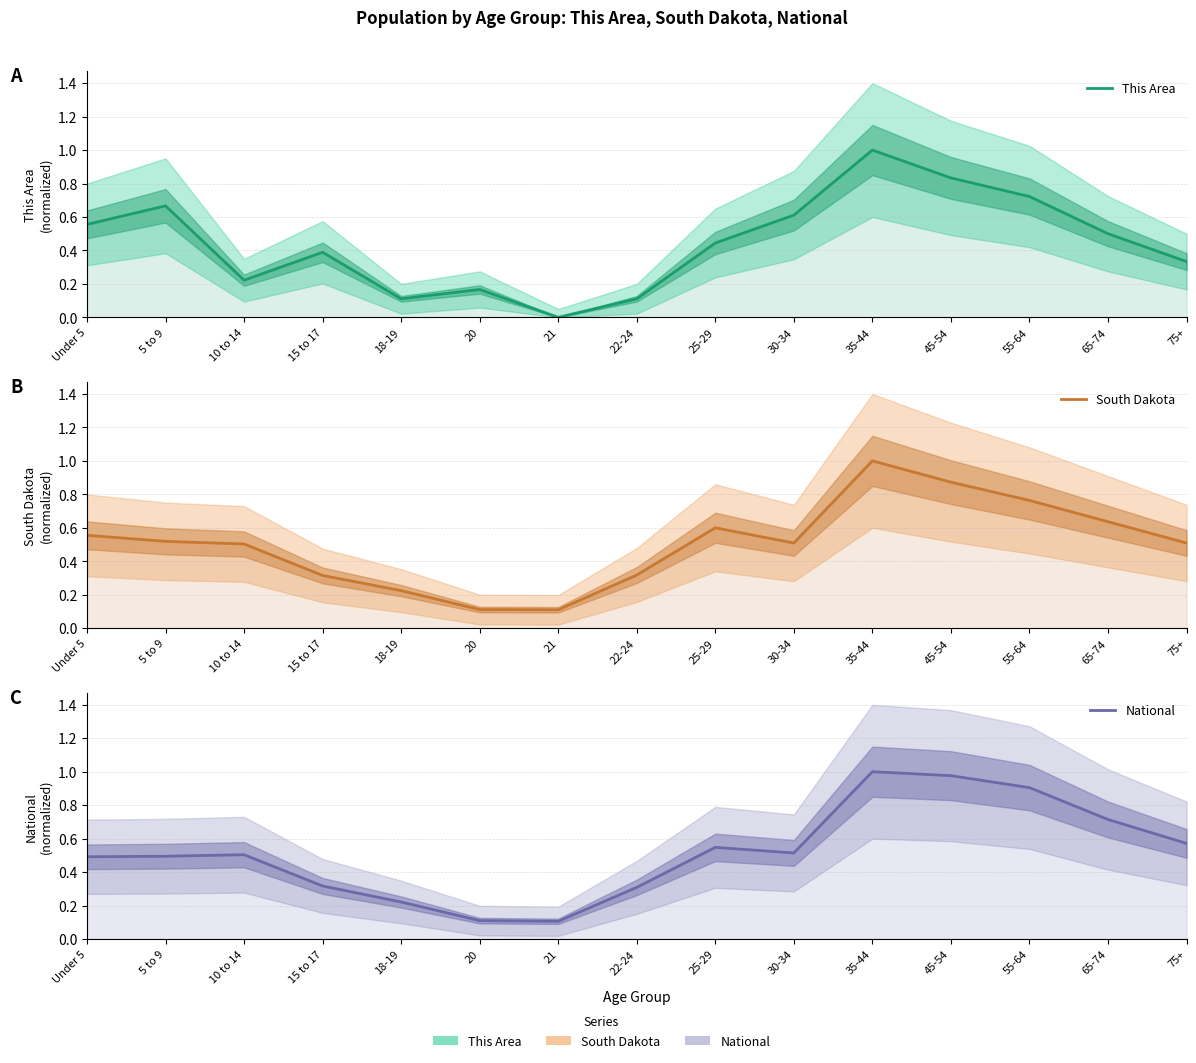

Between which two adjacent categories do National and South Dakota first intersect?

5 to 9 and 10 to 14